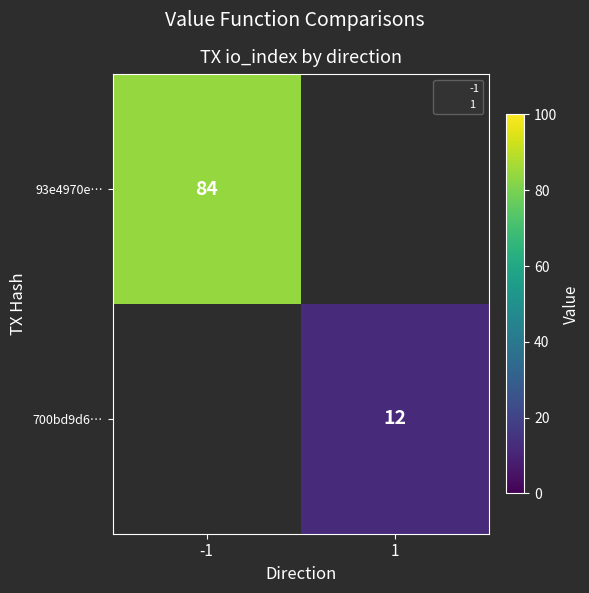

True or false: 93e4970e… has a value of 40.4 at -1.

False